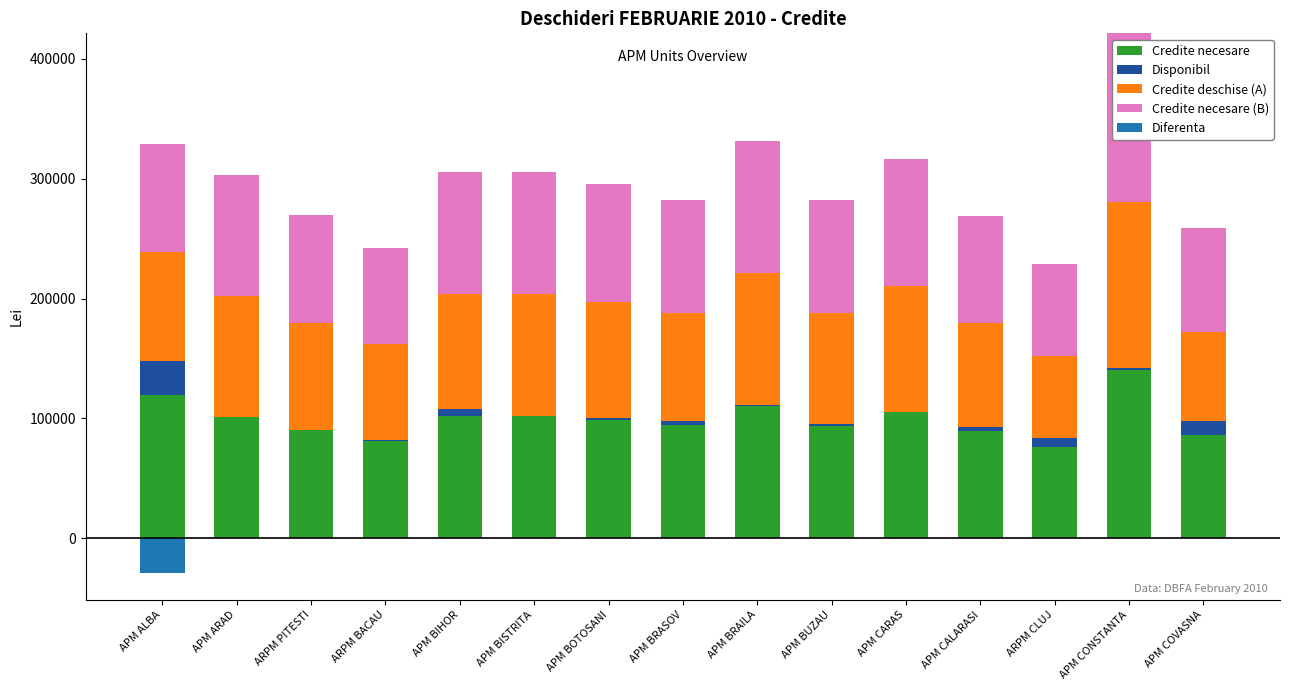

What is the value of the Credite necesare (B) bar at the 11th from the left?

105461